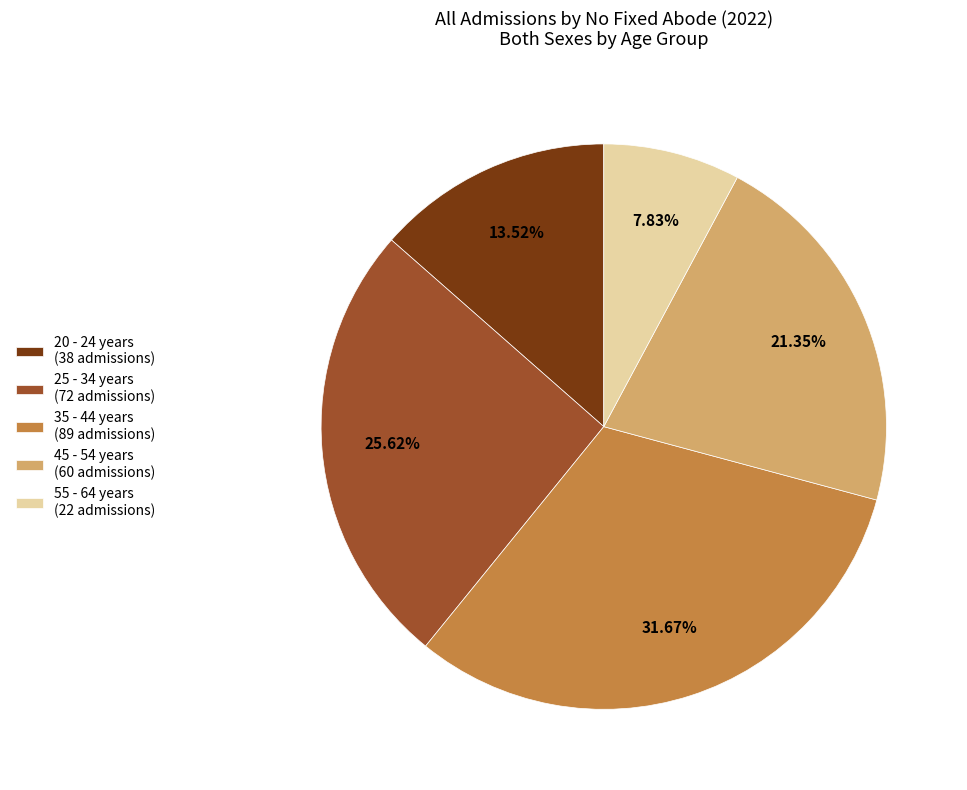

Between 20 - 24 years (38 admissions) and 25 - 34 years (72 admissions), which is larger?

25 - 34 years (72 admissions)